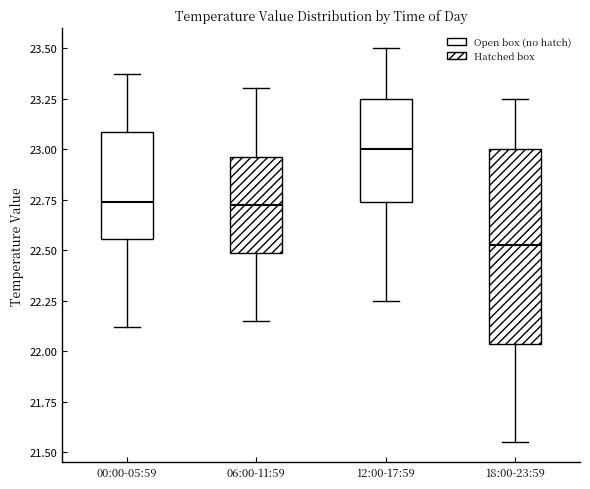

Reading left to right, read every box against the y-axis: the position of its median line, the range the box covers, and the ends of its whiskers. The values are not printed on the chart, so give them approximately, as read against the axis.

00:00-05:59: median 22.75, box 22.55 to 23.10, whiskers 22.10 to 23.35
06:00-11:59: median 22.75, box 22.50 to 22.95, whiskers 22.15 to 23.30
12:00-17:59: median 23.00, box 22.75 to 23.25, whiskers 22.25 to 23.50
18:00-23:59: median 22.55, box 22.05 to 23.00, whiskers 21.55 to 23.25